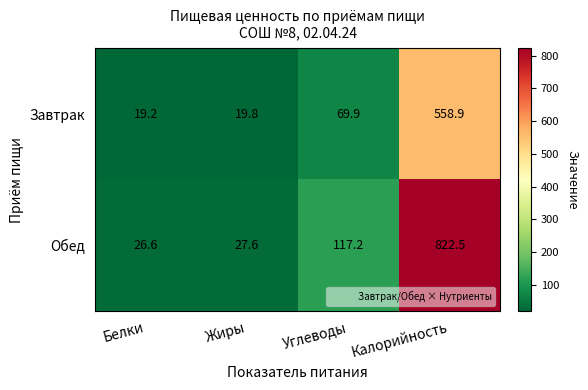

What is the sum of all Обед values?

993.9